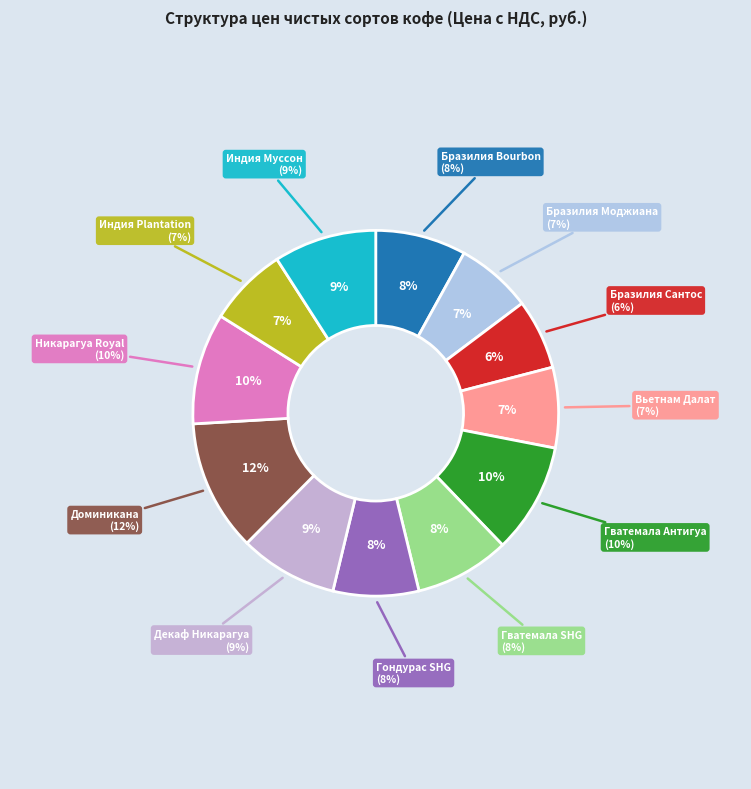

Rank the categories by value from highest to lowest.

Доминикана, Никарагуа Royal, Гватемала Антигуа, Индия Муссон Малабар, Декаф Никарагуа, Гватемала SHG, Бразилия Bourbon, Гондурас SHG, Вьетнам Далат, Индия Plantation, Бразилия Моджиана, Бразилия Сантос